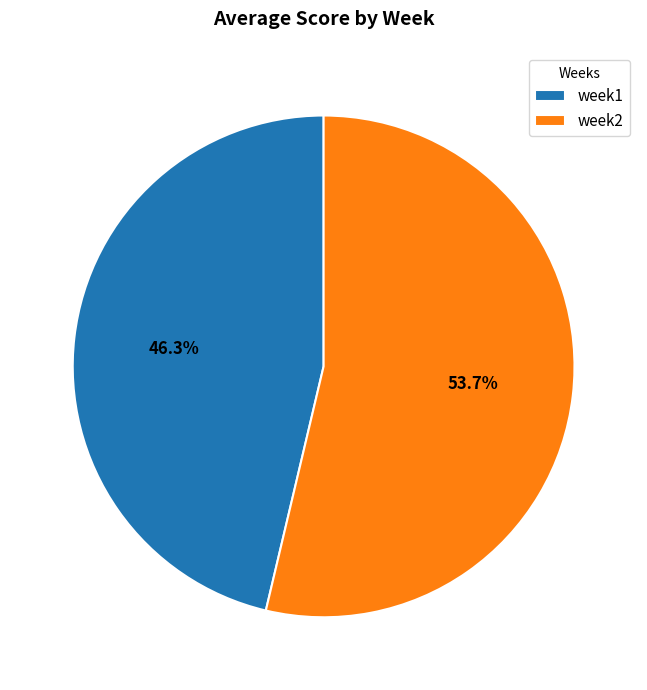

Which category has the smallest portion of the pie?

week1